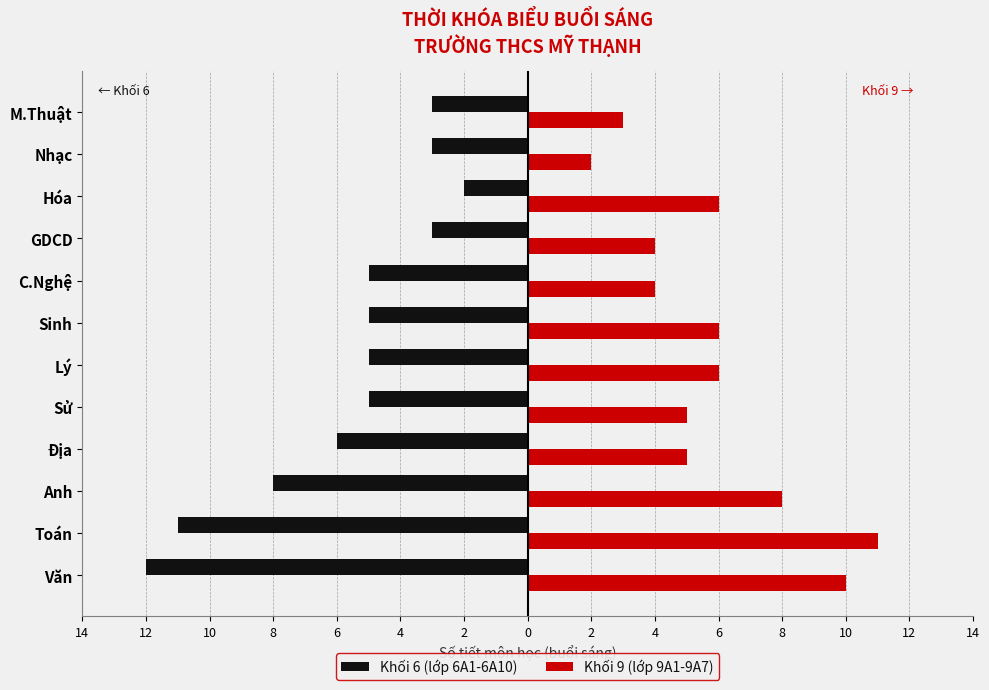

Reading left to right, transcribe all the data shown in this chart.

Khối 6 (lớp 6A1-6A10): -12	-11	-8	-6	-5	-5	-5	-5	-3	-2	-3	-3
Khối 9 (lớp 9A1-9A7): 10	11	8	5	5	6	6	4	4	6	2	3